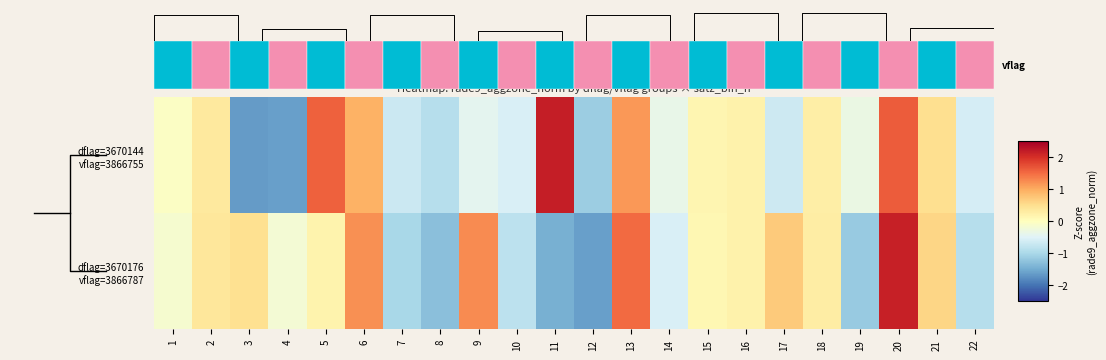

Which series has the largest range (max minus min)?

row_0